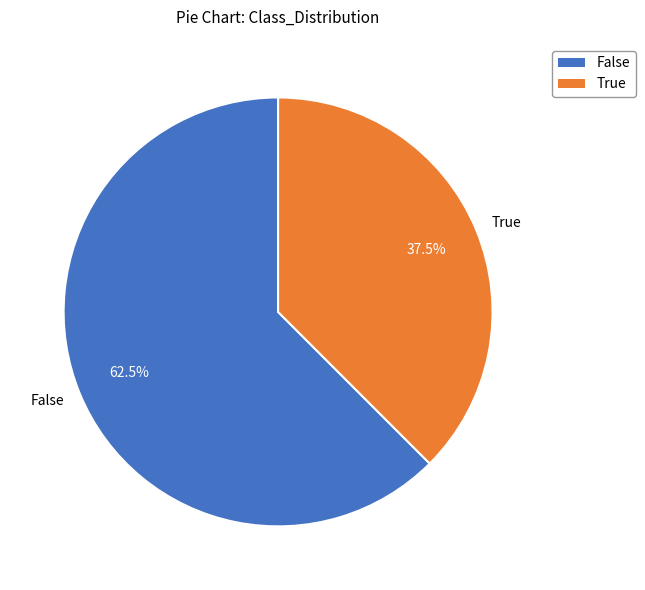

Is the sum of True and False greater than half?

Yes